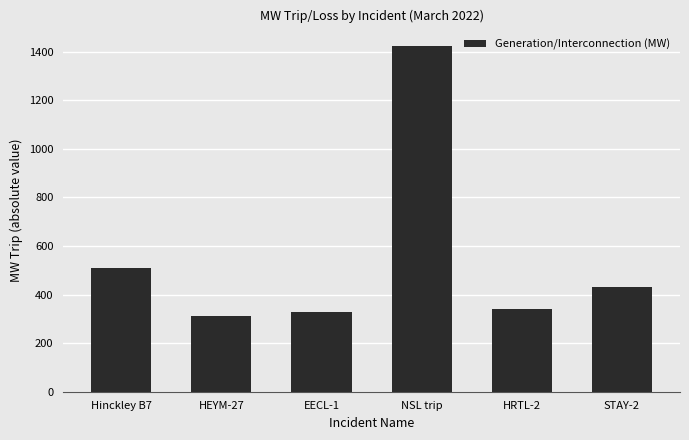

Which has a higher value, HEYM-27 or STAY-2?

STAY-2